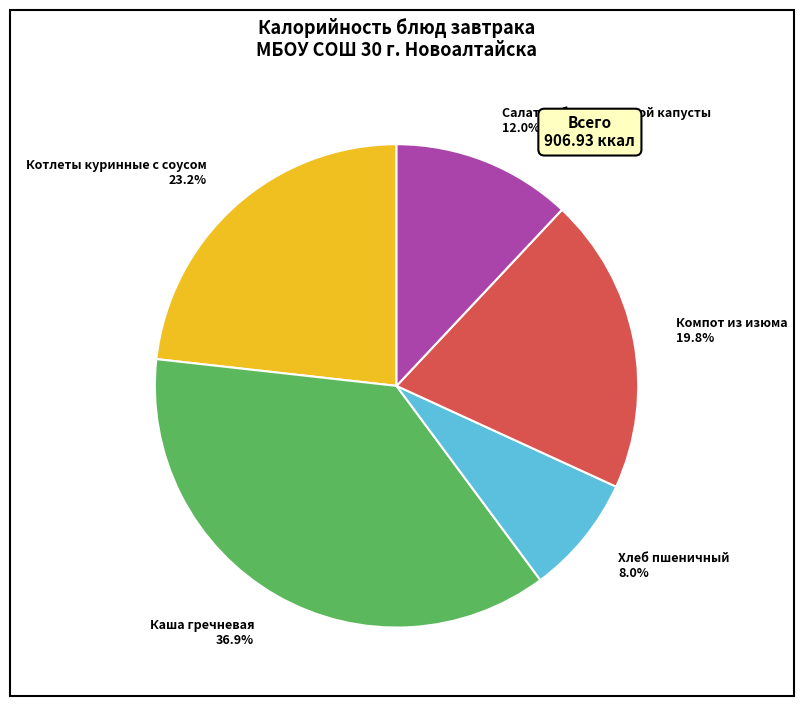

What is the ratio of the value at Хлеб пшеничный to the value at Салат из белокочанной капусты?

0.7